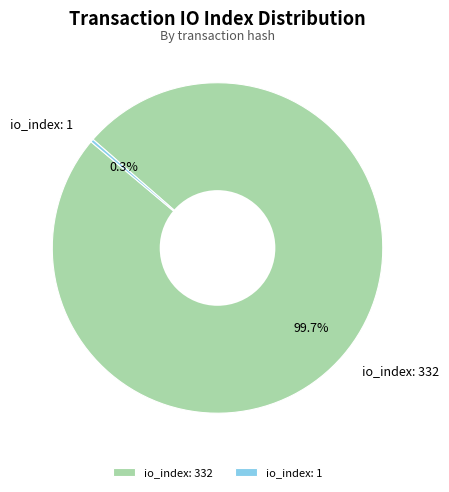

What percentage is NOT represented by io_index: 332?

0.3%